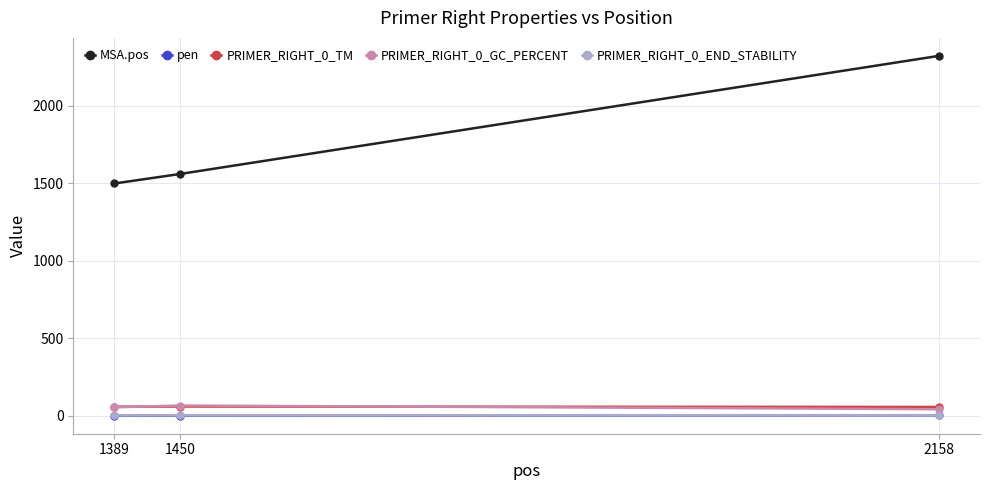

At how many categories does at least one series exceed 2184?

1